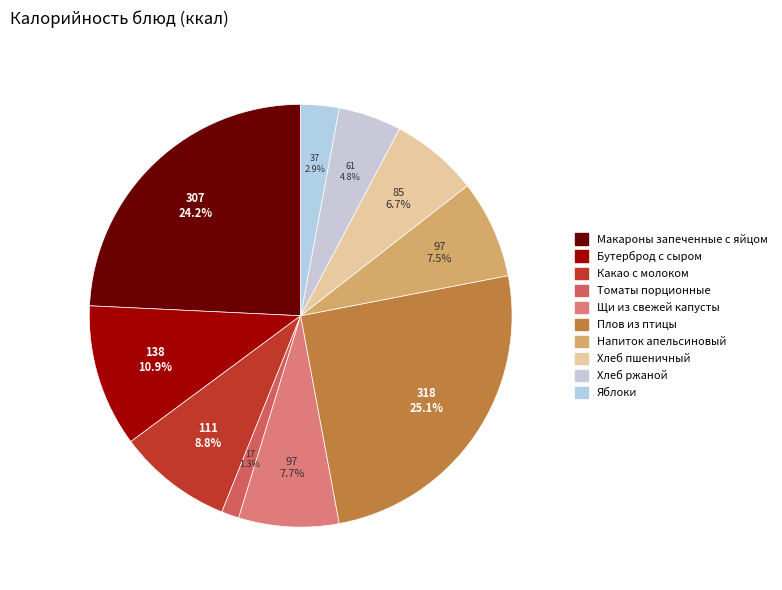

Does Бутерброд с сыром account for over 50% of the chart?

No